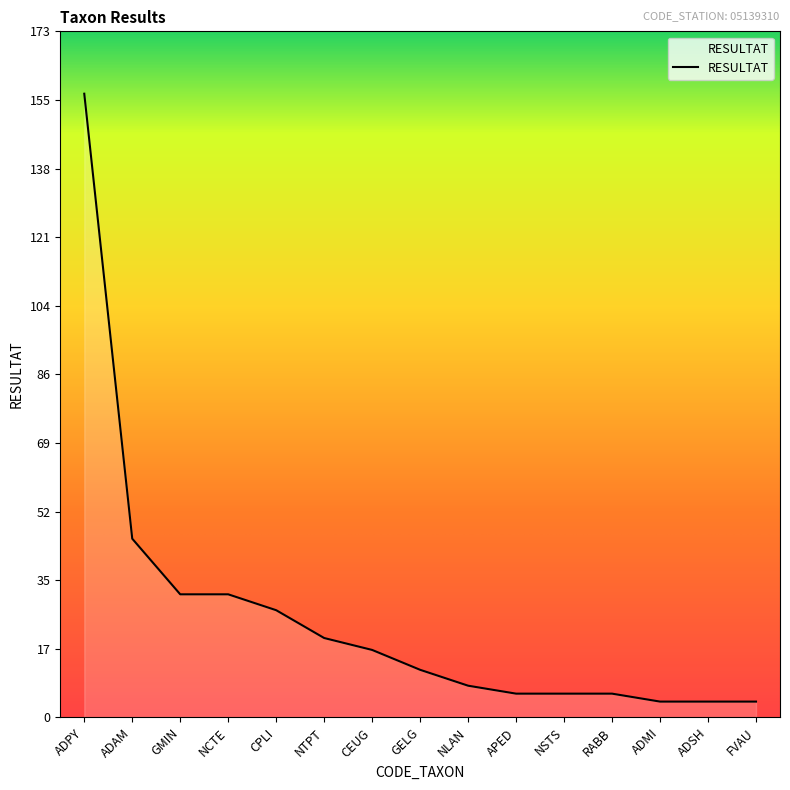

What is the change in value from ADAM to FVAU?

-41